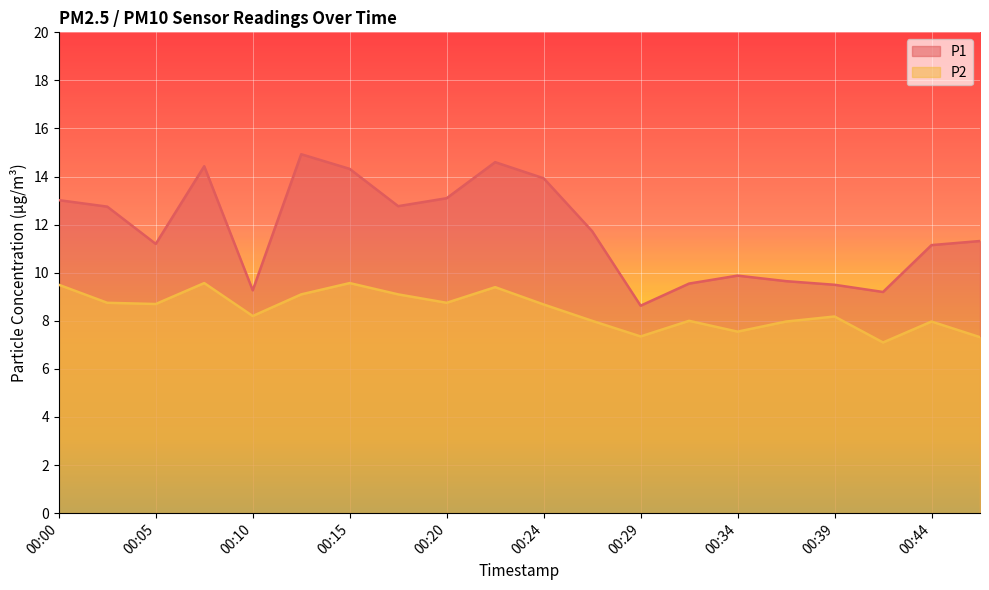

At which category is the sum across all series the highest?

00:12